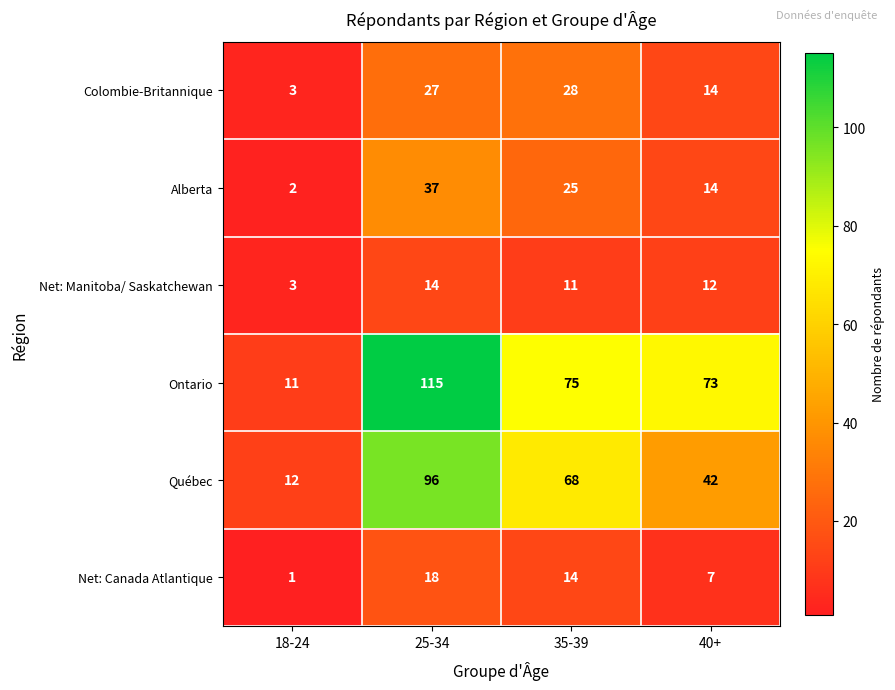

List the labels in order of Colombie-Britannique value, largest first.

35-39, 25-34, 40+, 18-24